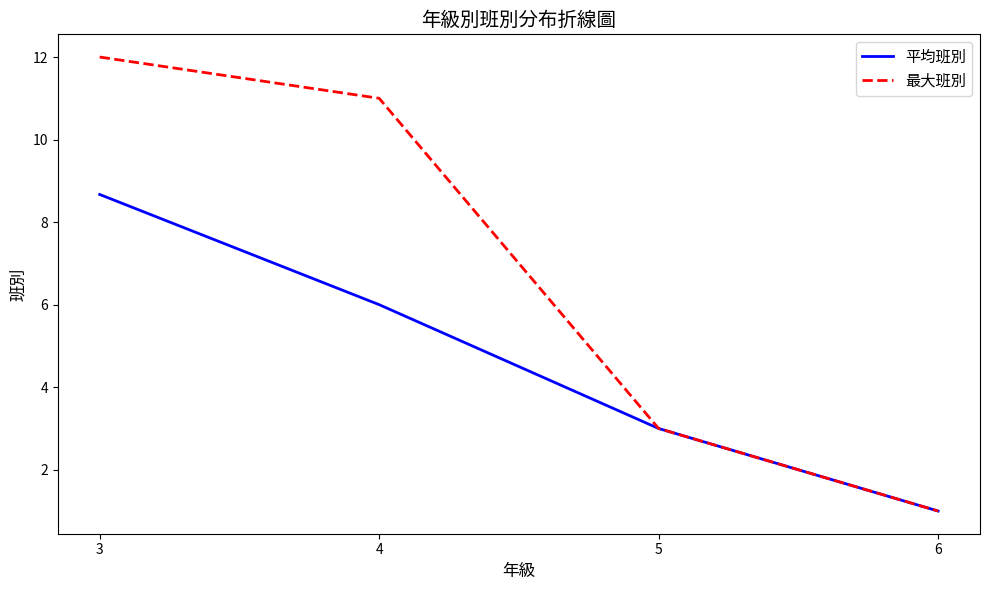

What is the total value across all series at 4?

17.0